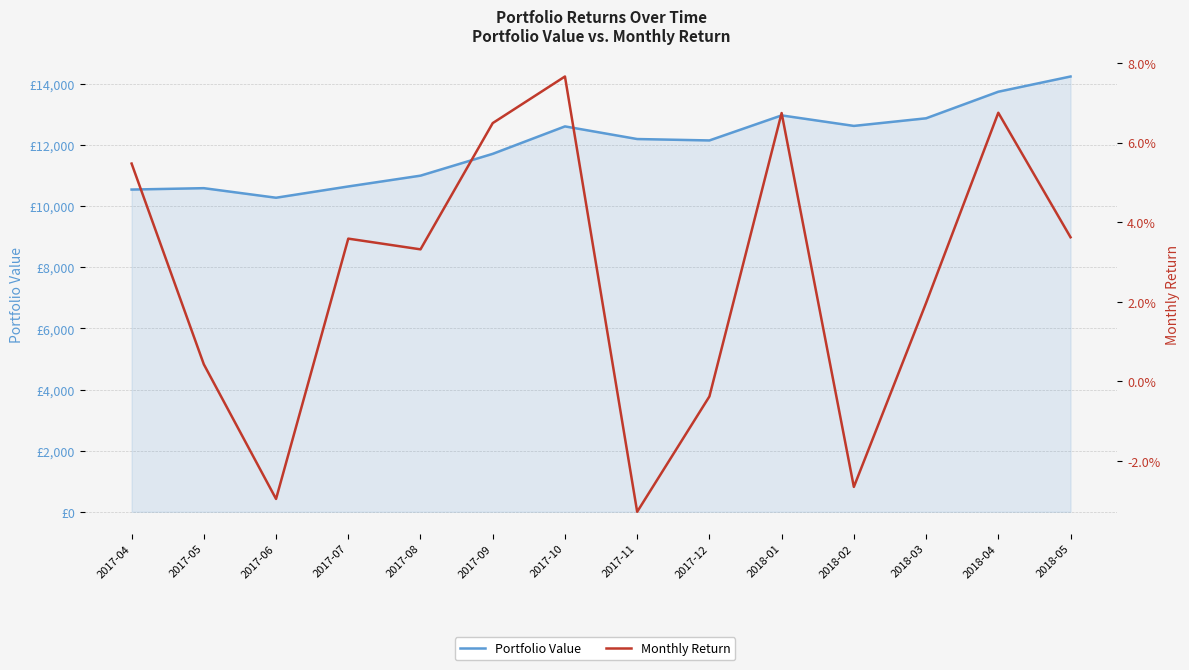

Where is the first local minimum for Monthly Return?

2017-06